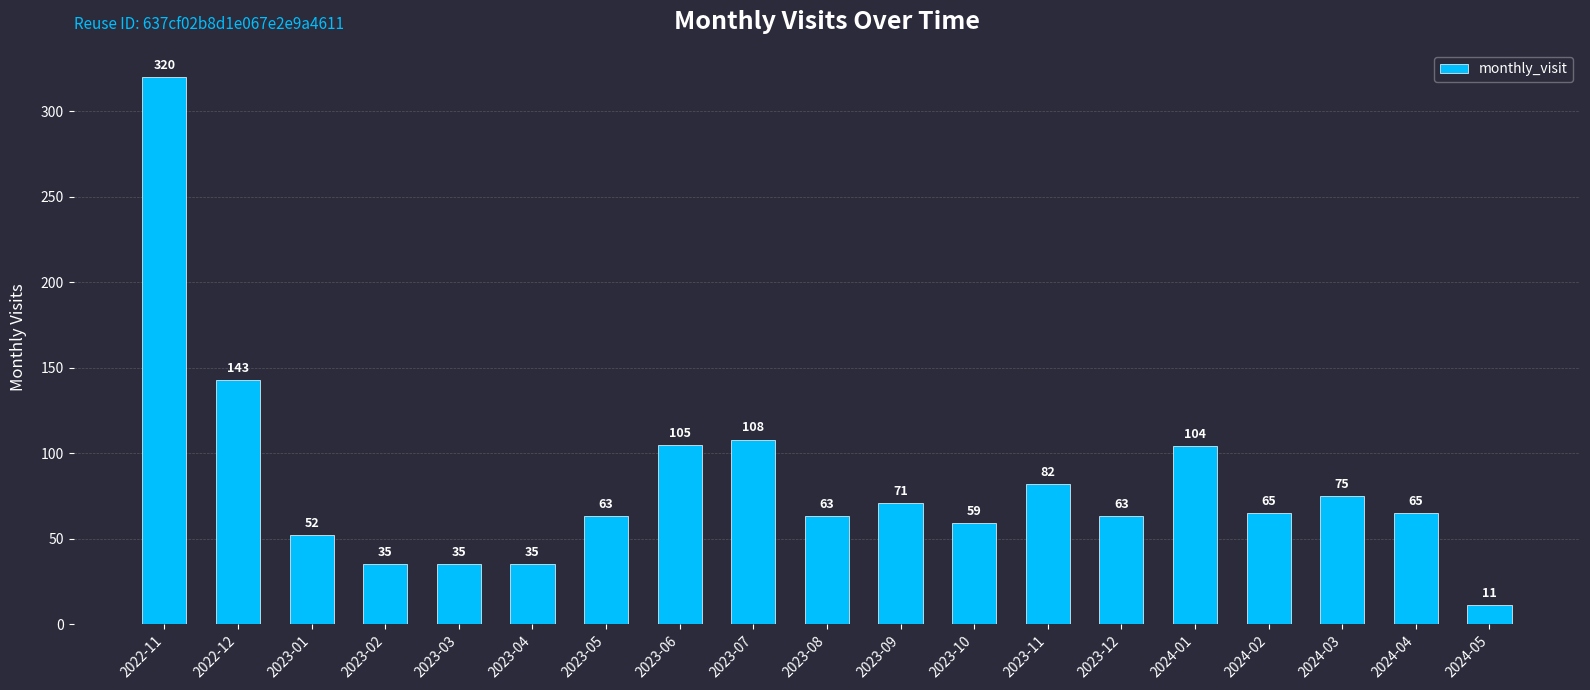

True or false: the data shows 23 at 2023-11.

False